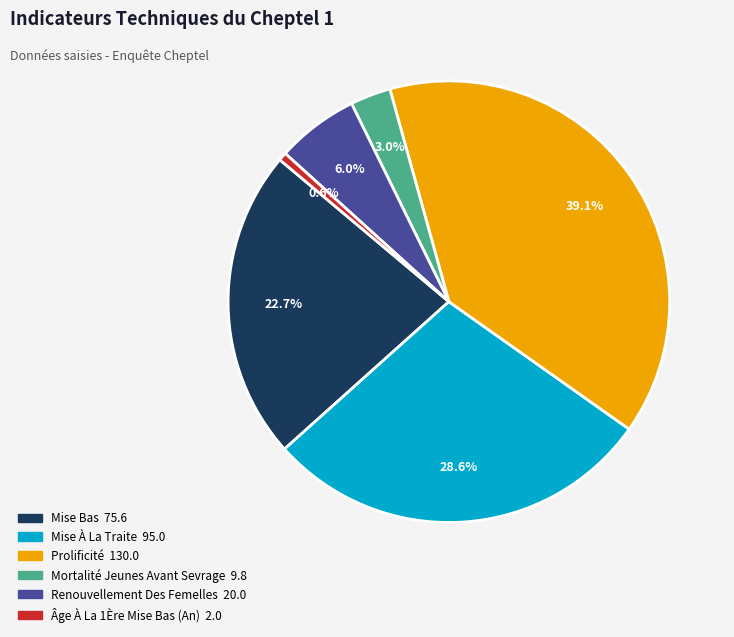

Does any single category account for the majority?

No